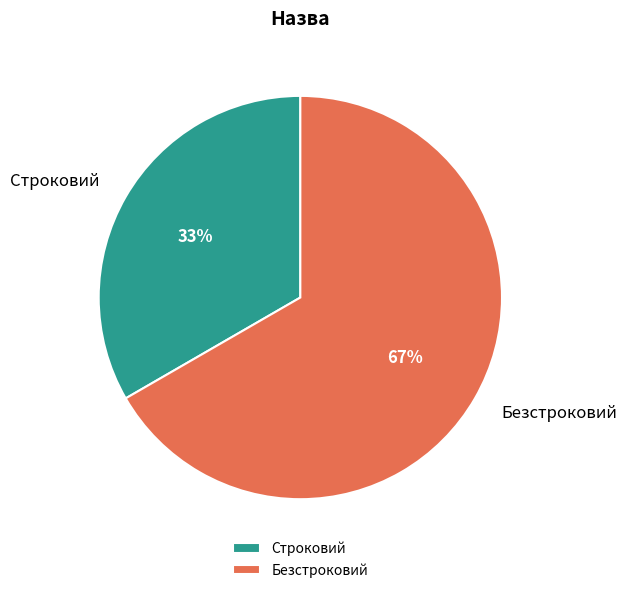

To the nearest percent, what is the average slice percentage?

50%